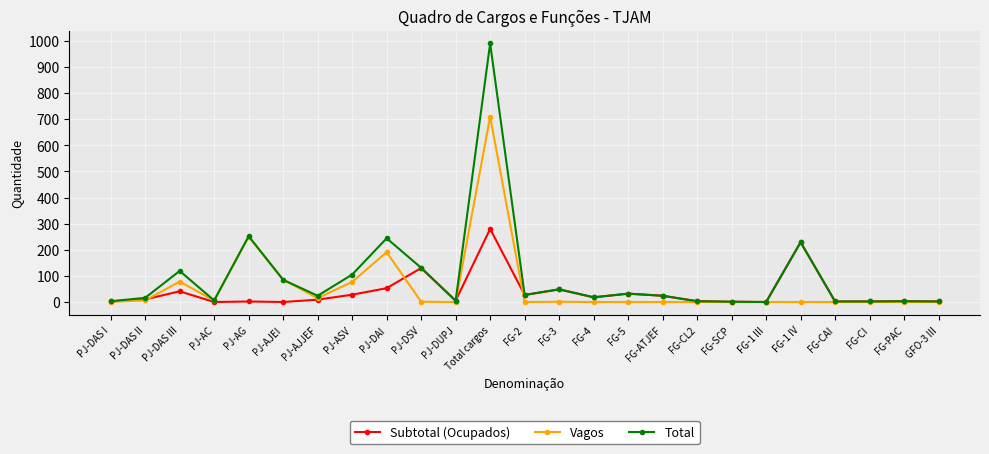

What is the label of the 21st point from the right?

PJ-AG